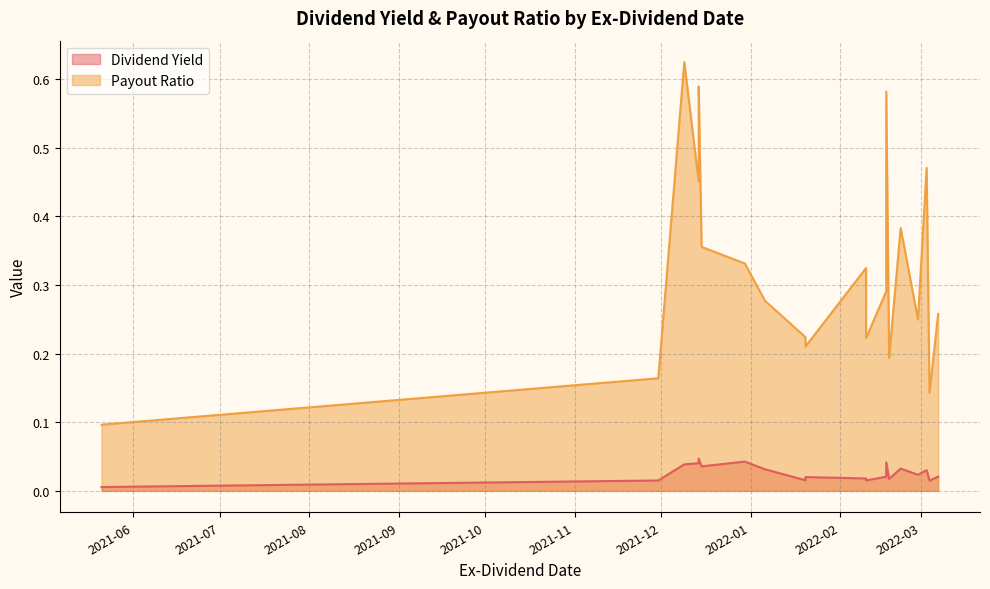

Which series changed the most between 2022-03-04 and 2022-01-20?

Payout Ratio